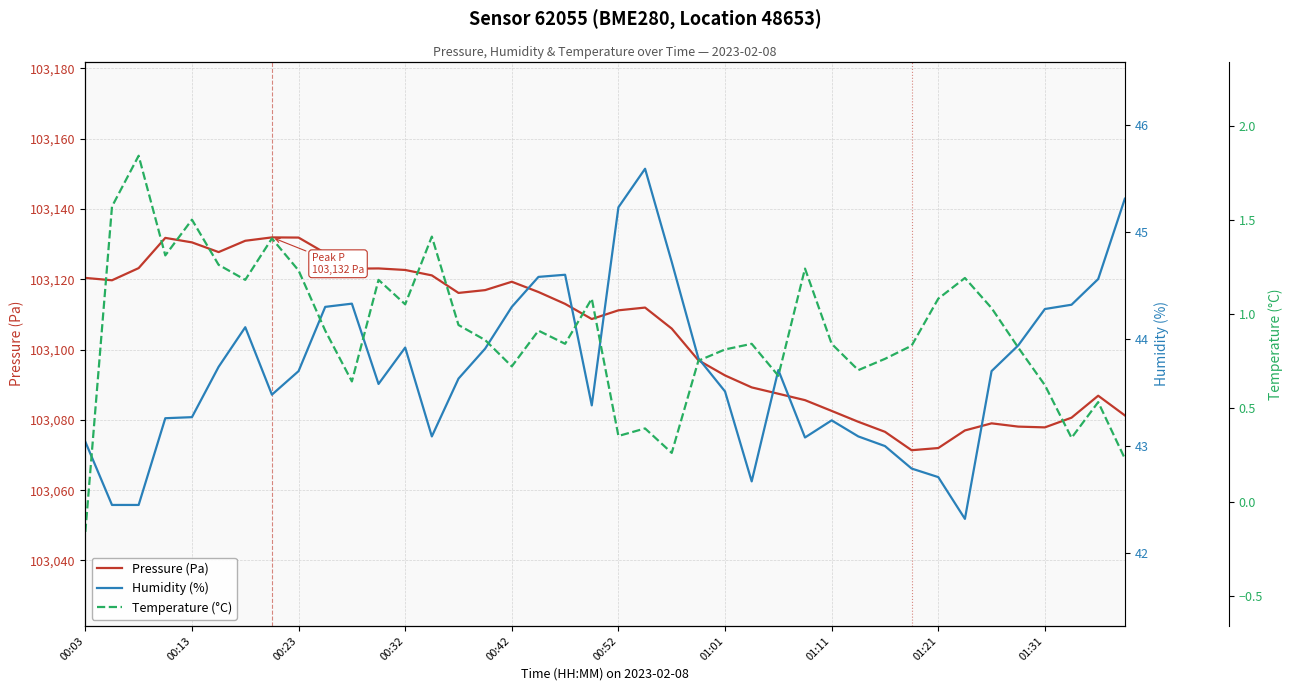

At how many categories does at least one series exceed 55324?

40